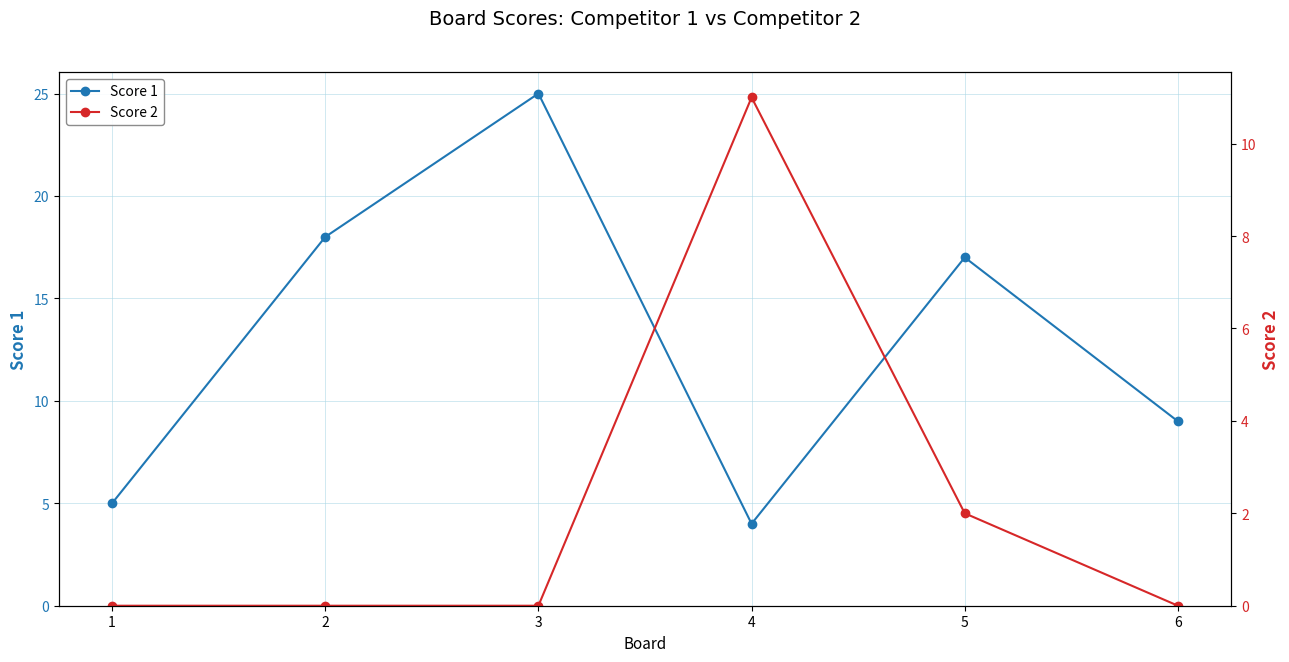

After their last crossing, which series has the higher values: Score 1 or Score 2?

Score 1